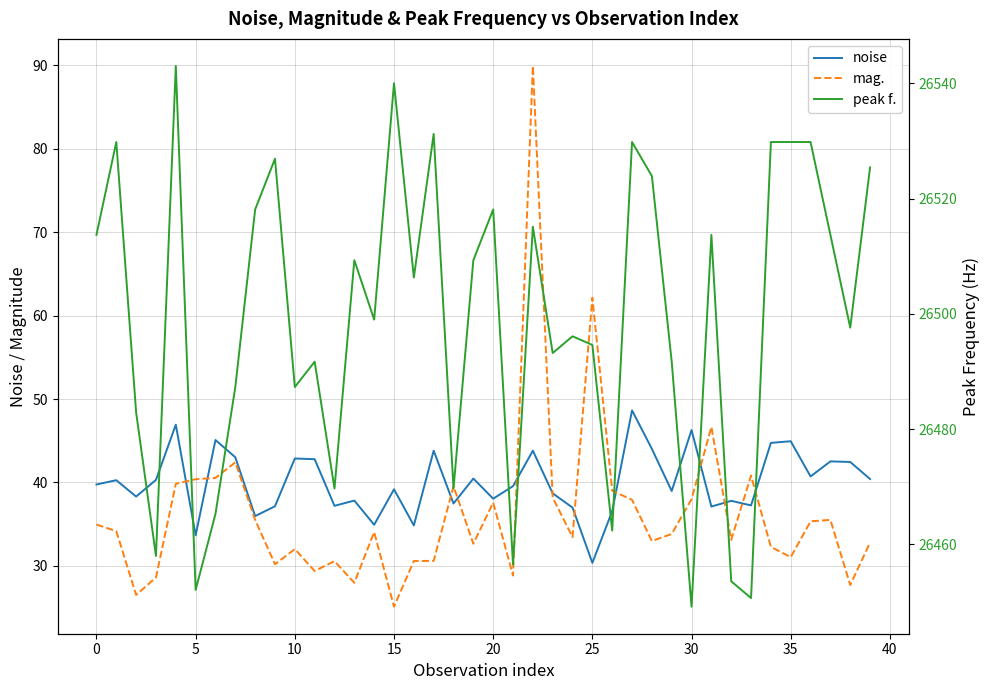

True or false: mag. and peak f. cross at least once.

False